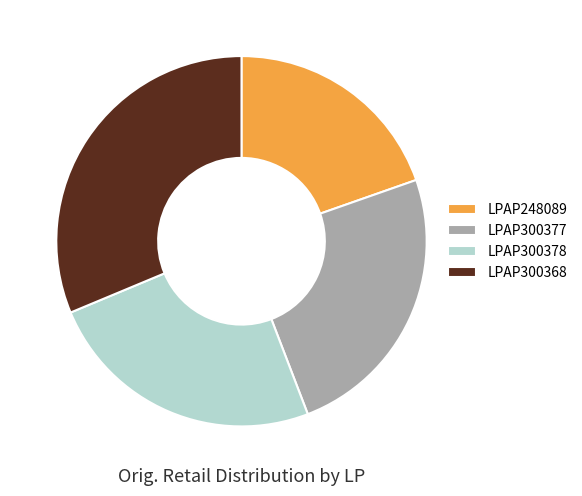

Which category has the smallest portion of the pie?

LPAP248089